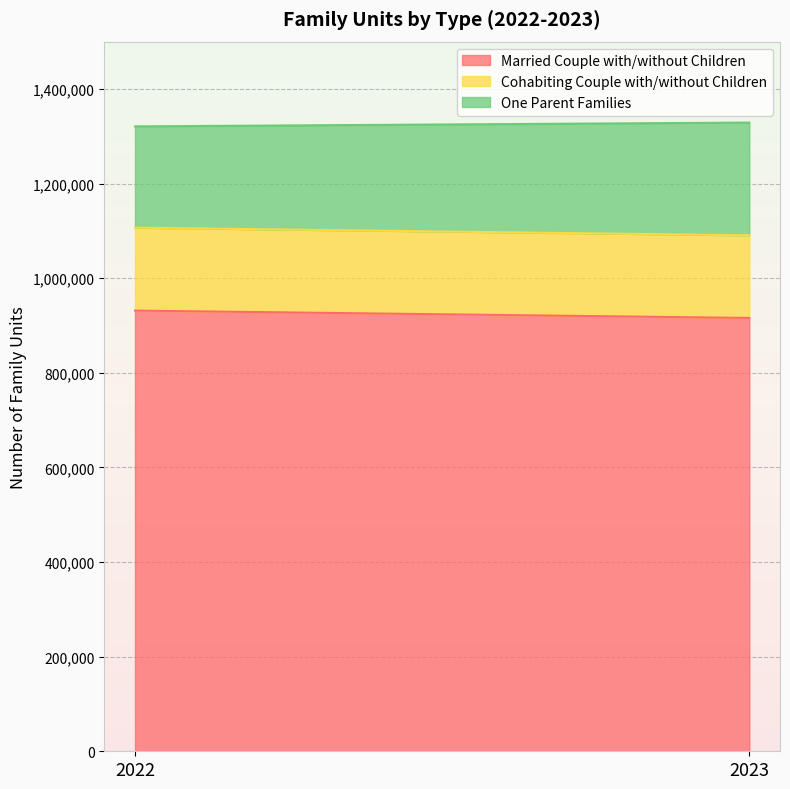

At how many categories does at least one series exceed 753917?

2